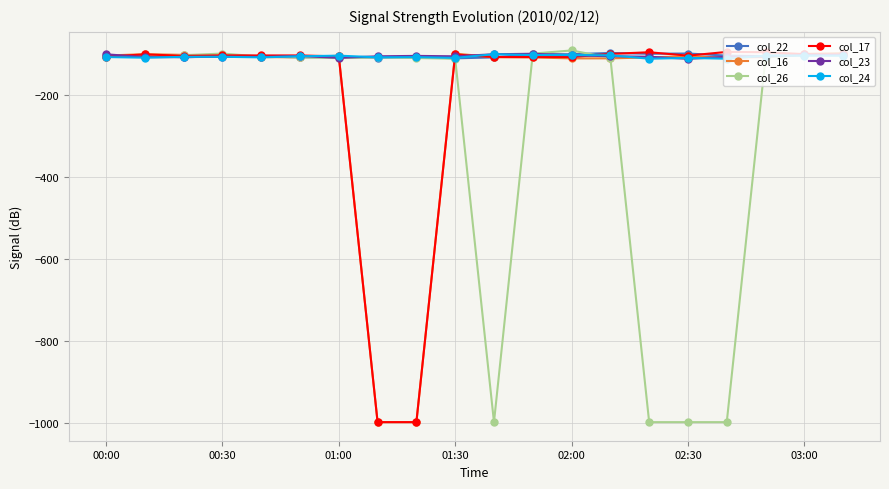

What is the value of the col_24 point at the 10th from the left?

-109.3